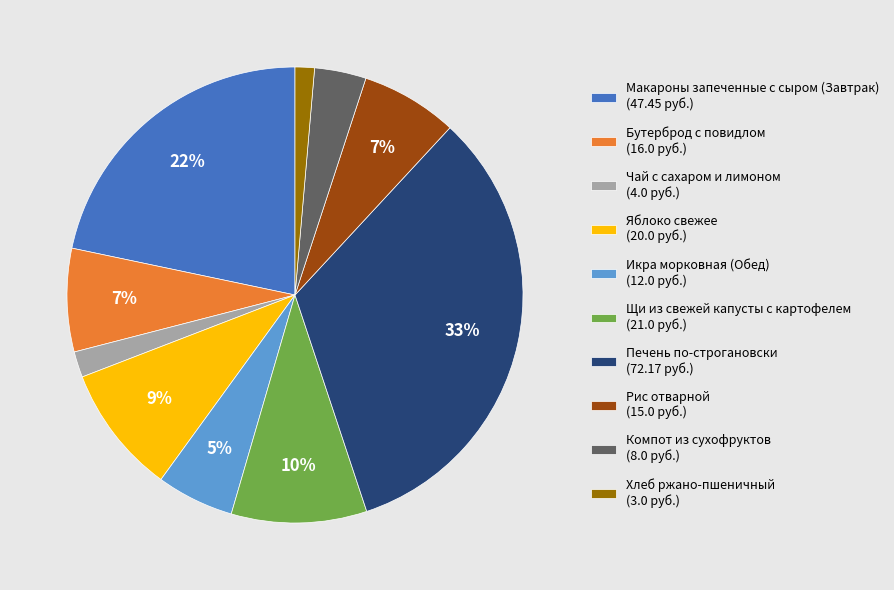

What percentage is the Печень по-строгановски slice, to the nearest percent?

33%